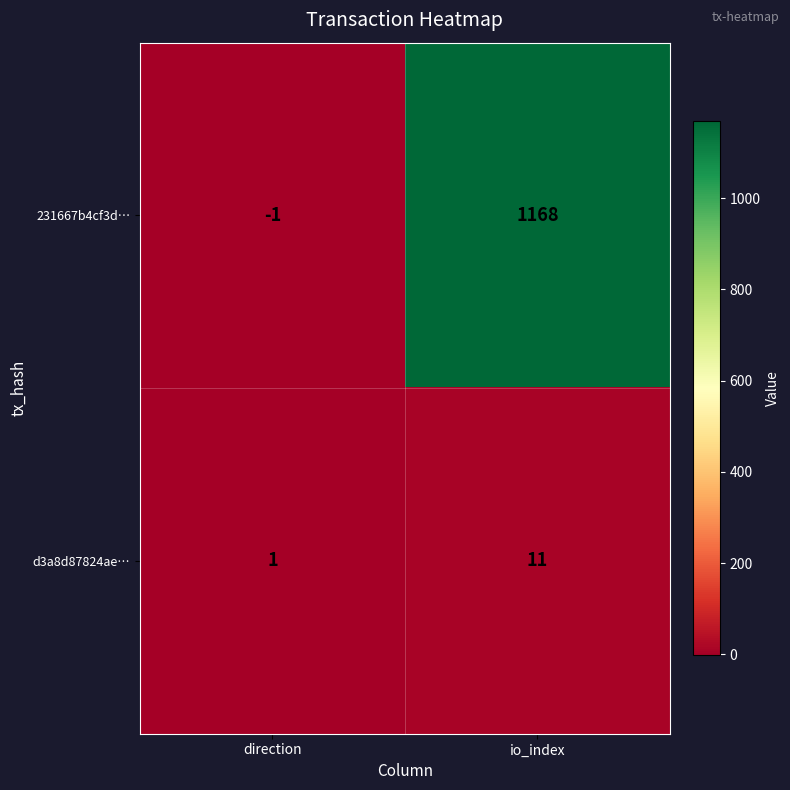

What is the sum of the d3a8d87824ae… values at io_index and direction?

12